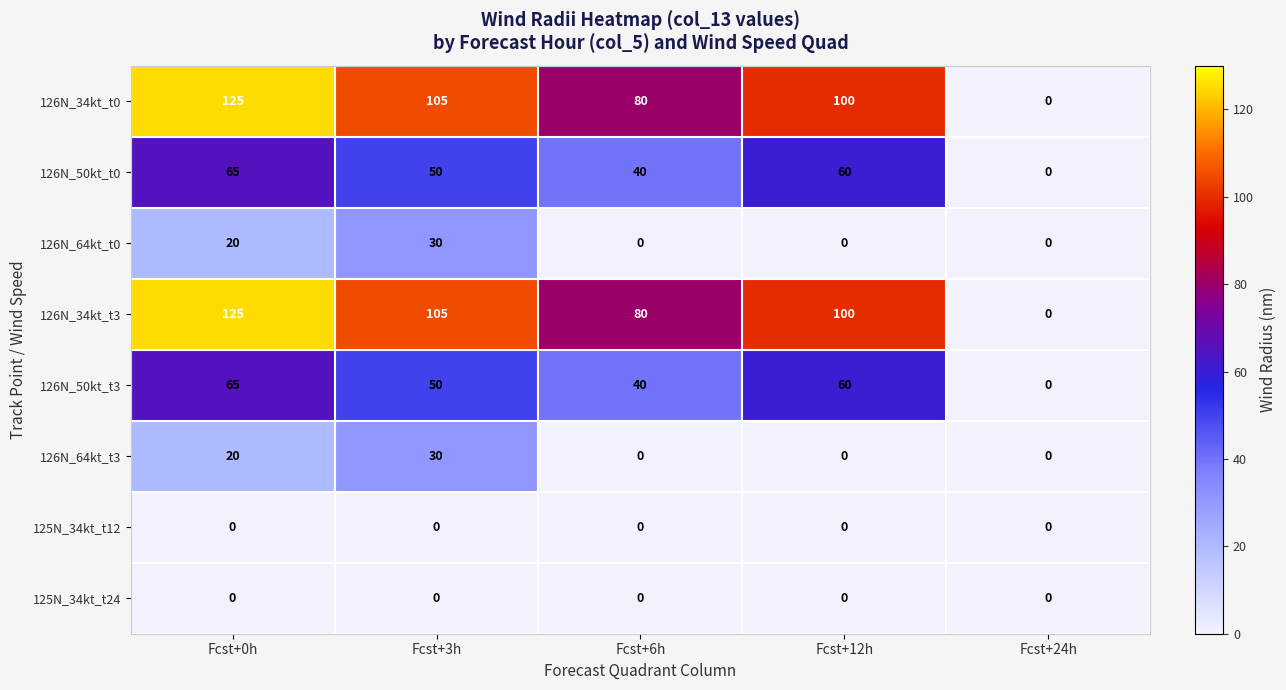

At how many categories does at least one series exceed 96?

3